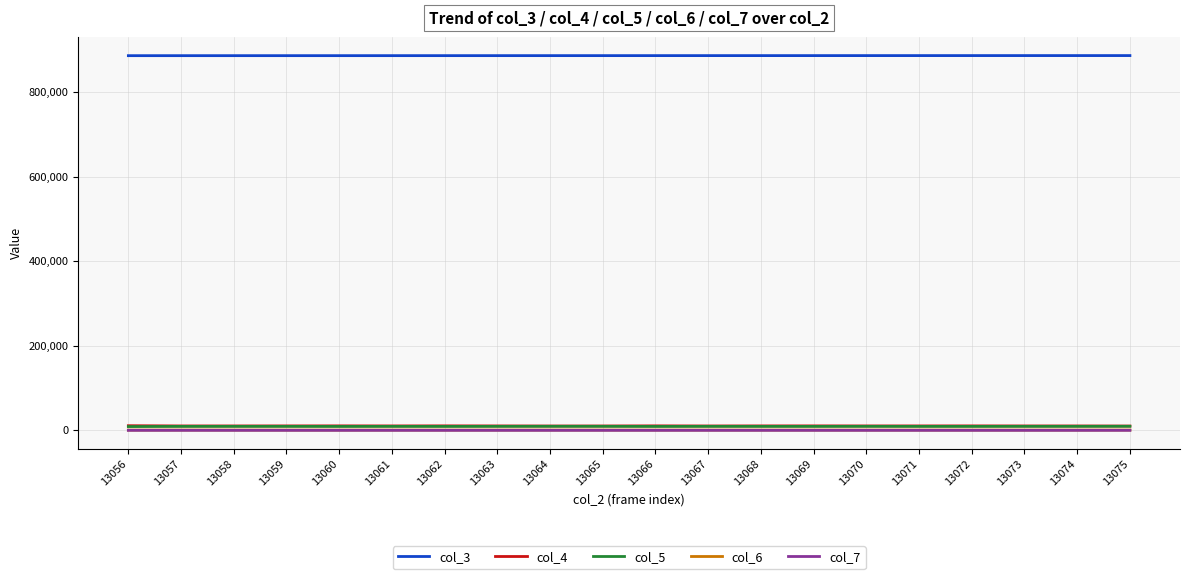

What is the greatest value displayed?

886717